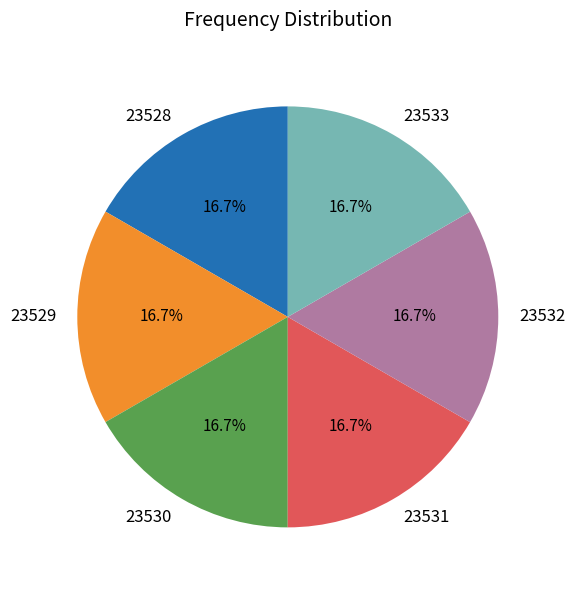

Count the number of slices in the pie.

6